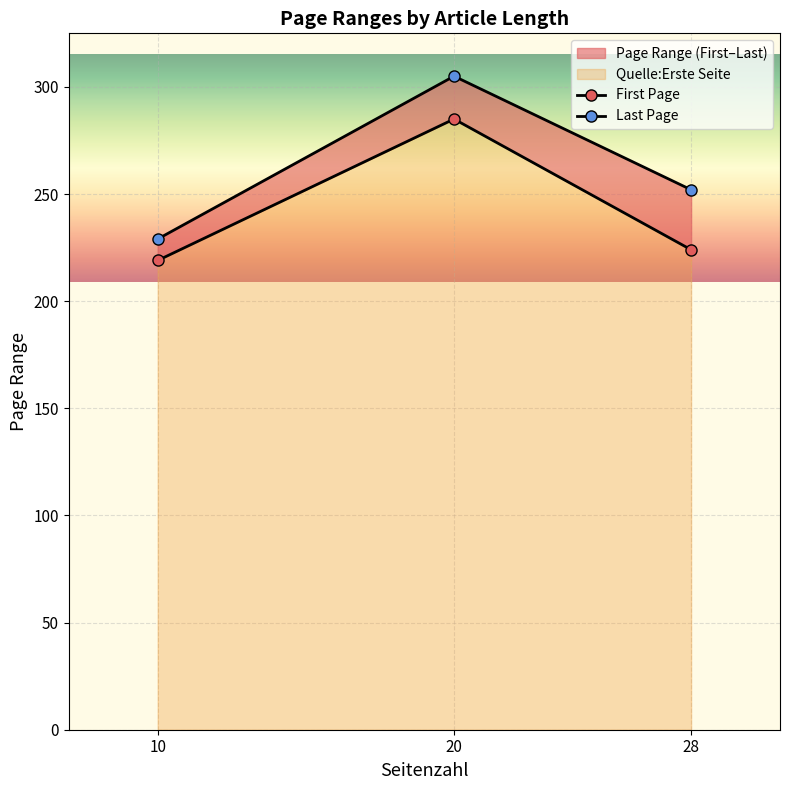

How many series are shown in this chart?

2